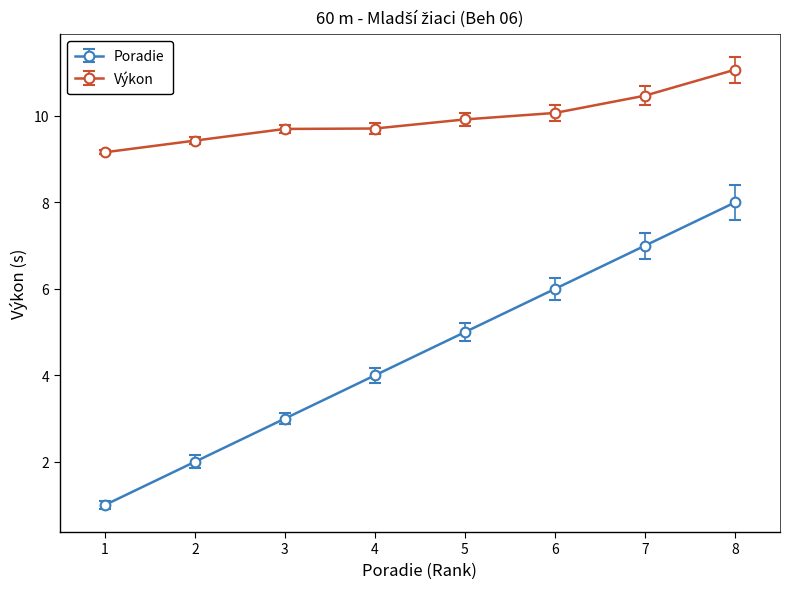

Rank the series by their average value, from lowest to highest.

Poradie, Výkon